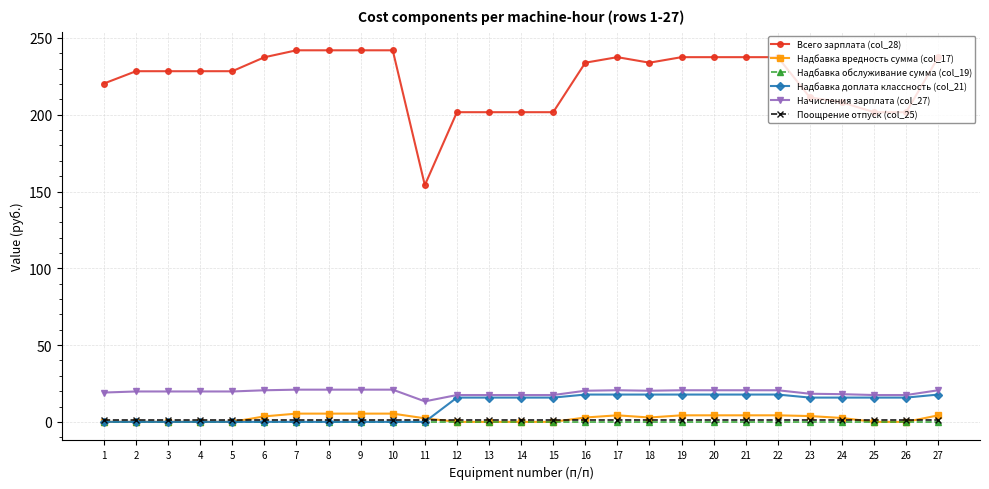

What is the average value of the Всего зарплата (col_28) series?

222.8